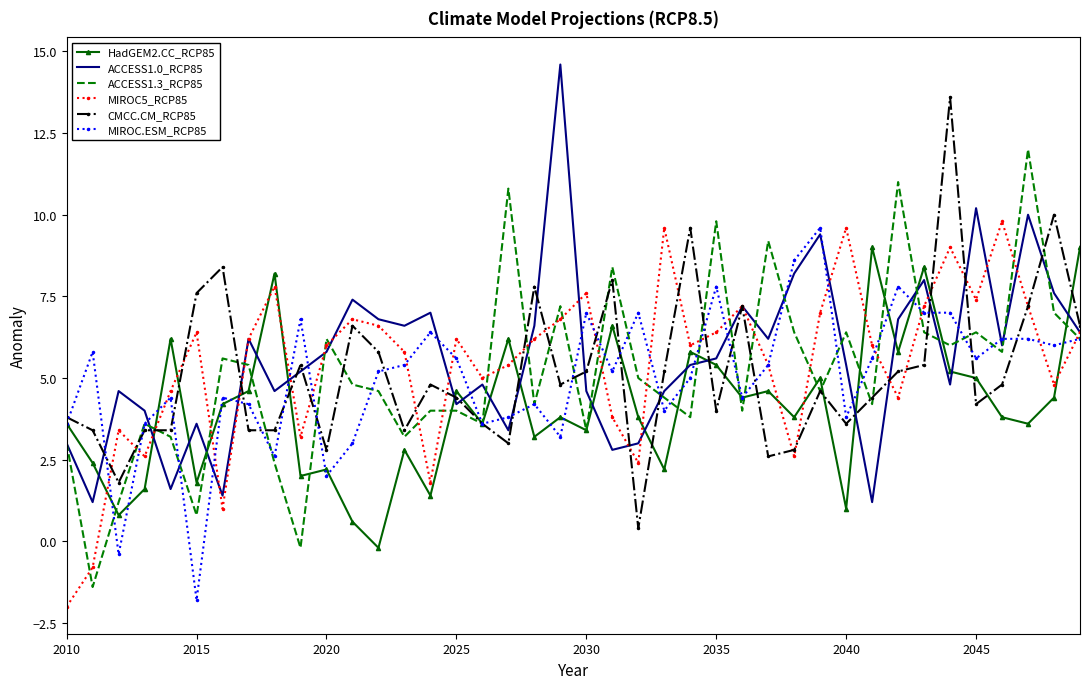

What is the lowest value of the ACCESS1.0_RCP85 series?

1.2